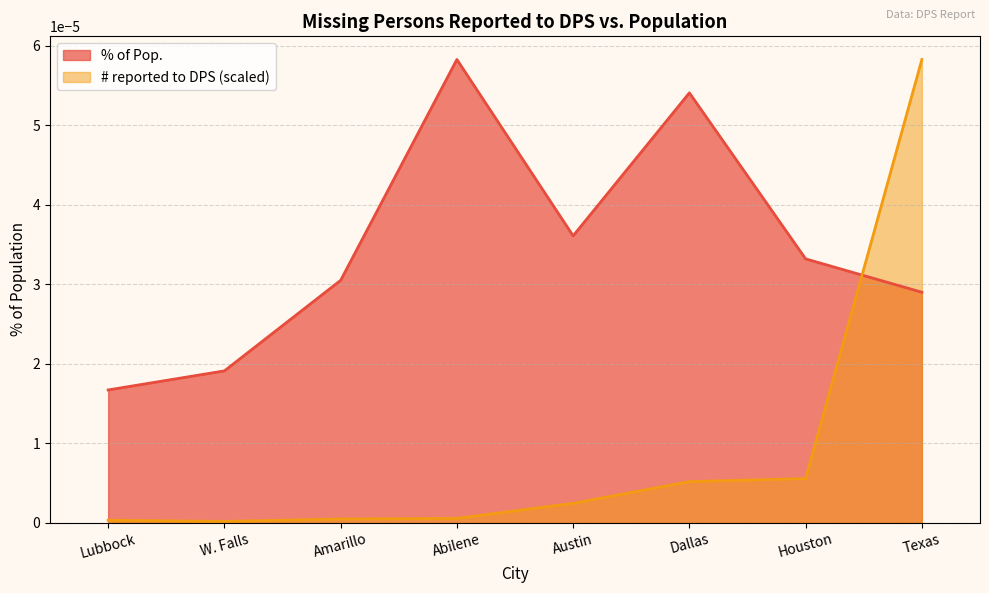

Where do % of Pop. and # reported to DPS first cross each other?

Houston and Texas